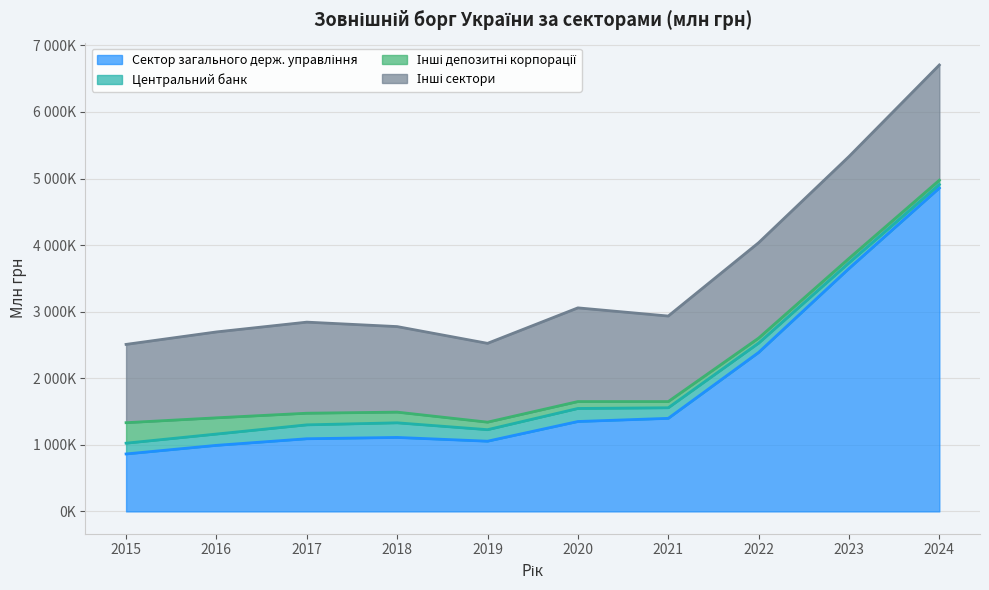

What is the value of the Інші сектори point at the 5th from the left?

1184072